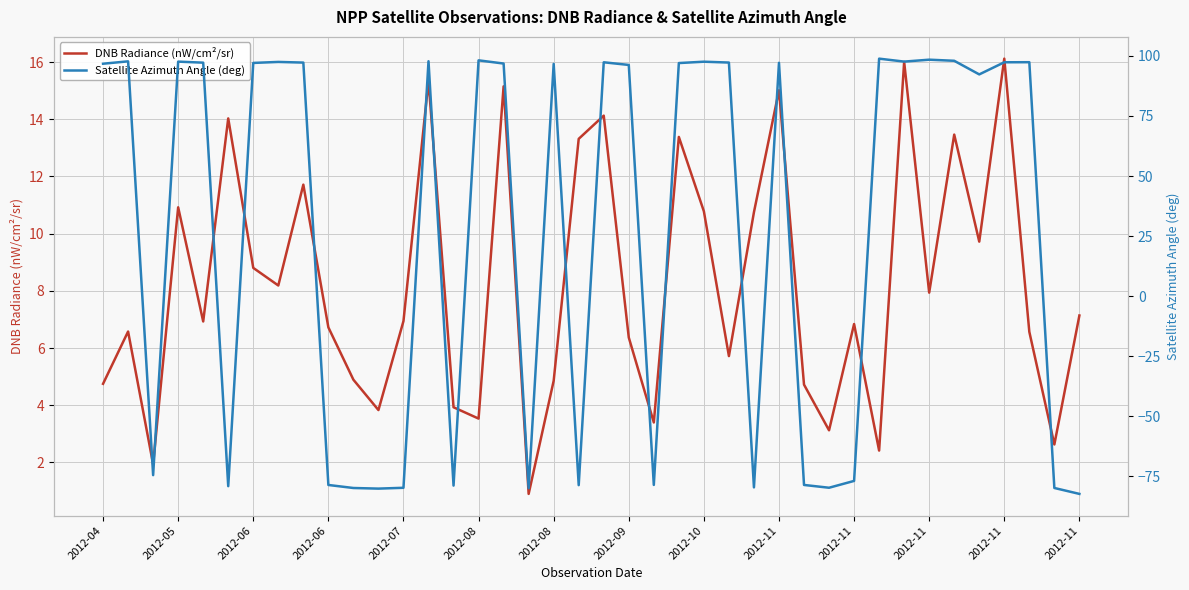

Which has a higher value, 27 or 2012-08?

27